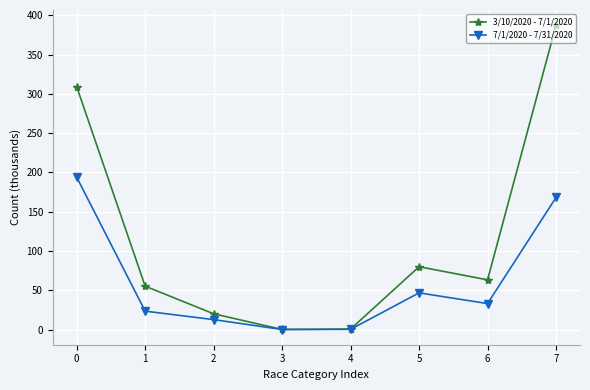

How many interior local peaks does the 7/1/2020 - 7/31/2020 series have?

1